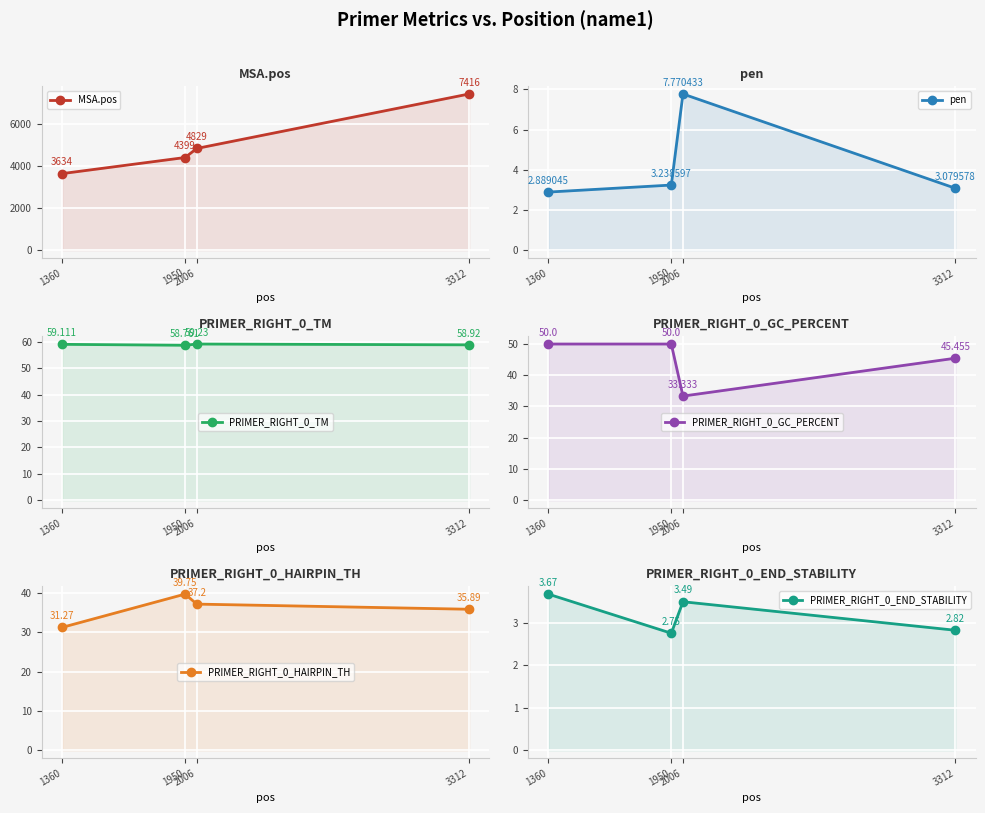

How many distinct data groups are displayed?

6